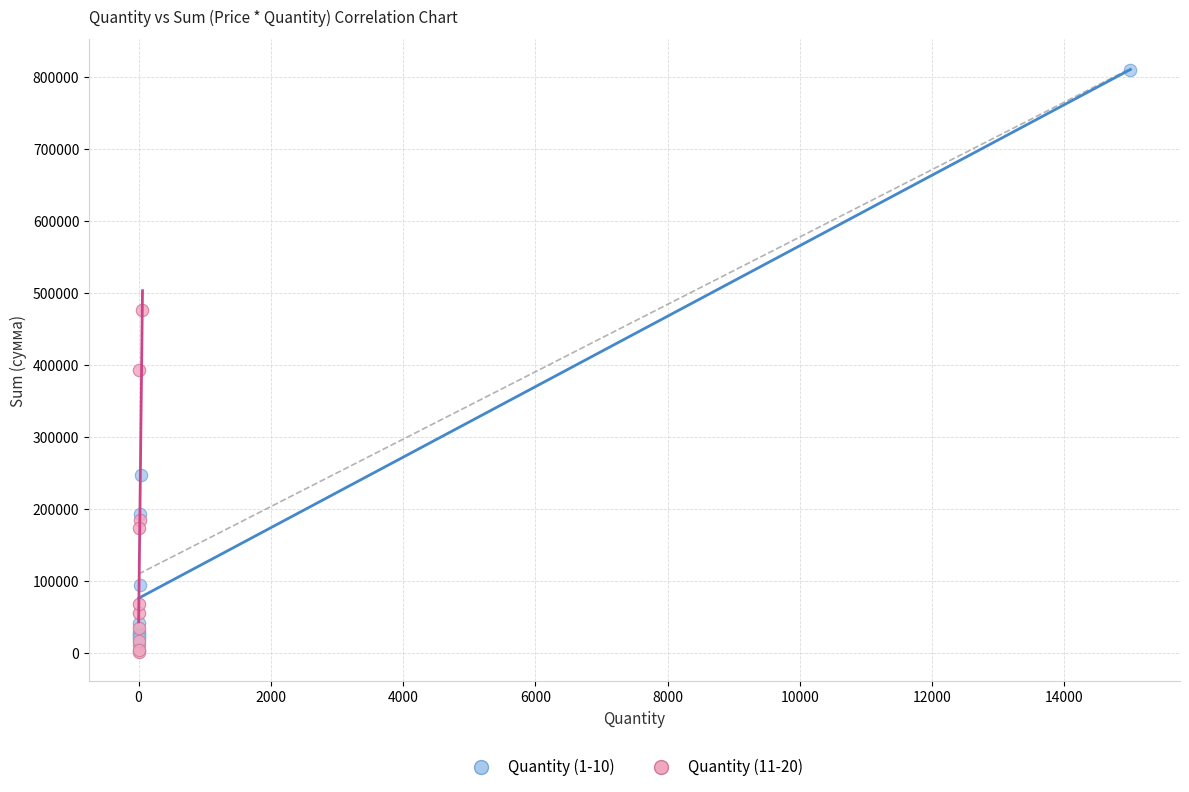

Which series has the largest Y range (max minus min)?

Quantity (1-10)